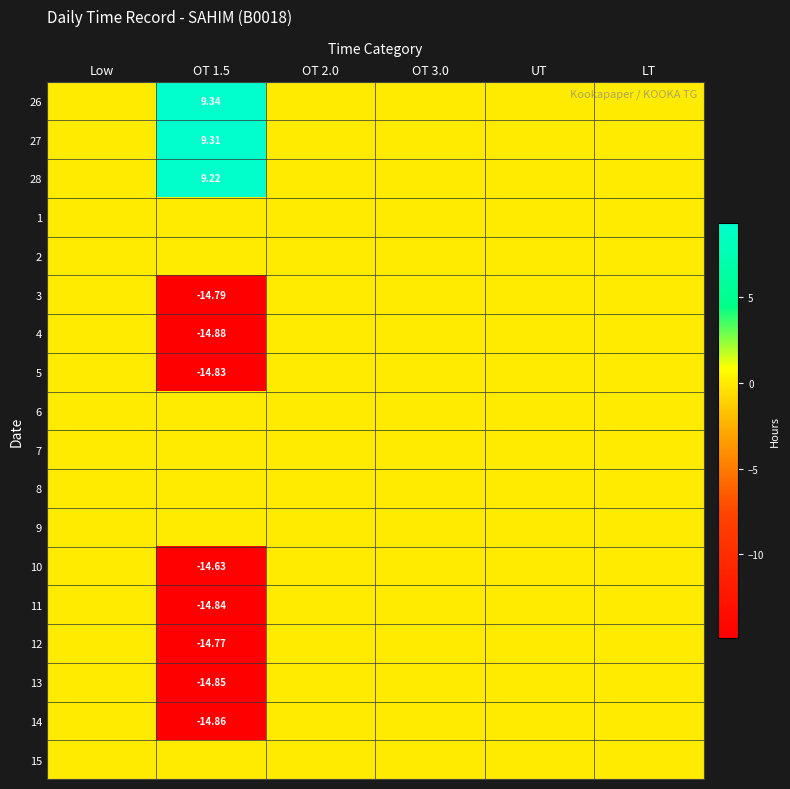

The value of 3 at OT 3.0 is -7.0. True or false?

False